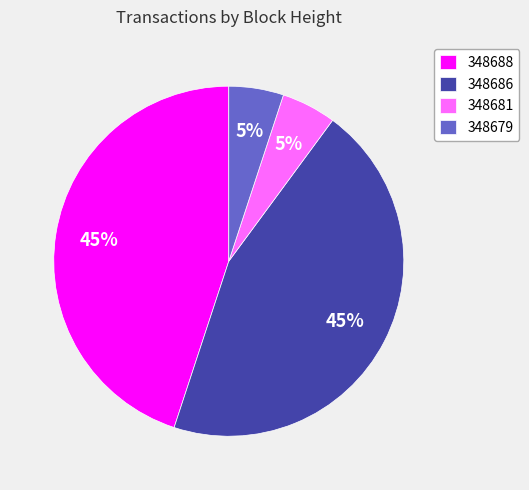

Which has a higher value, 348681 or 348686?

348686